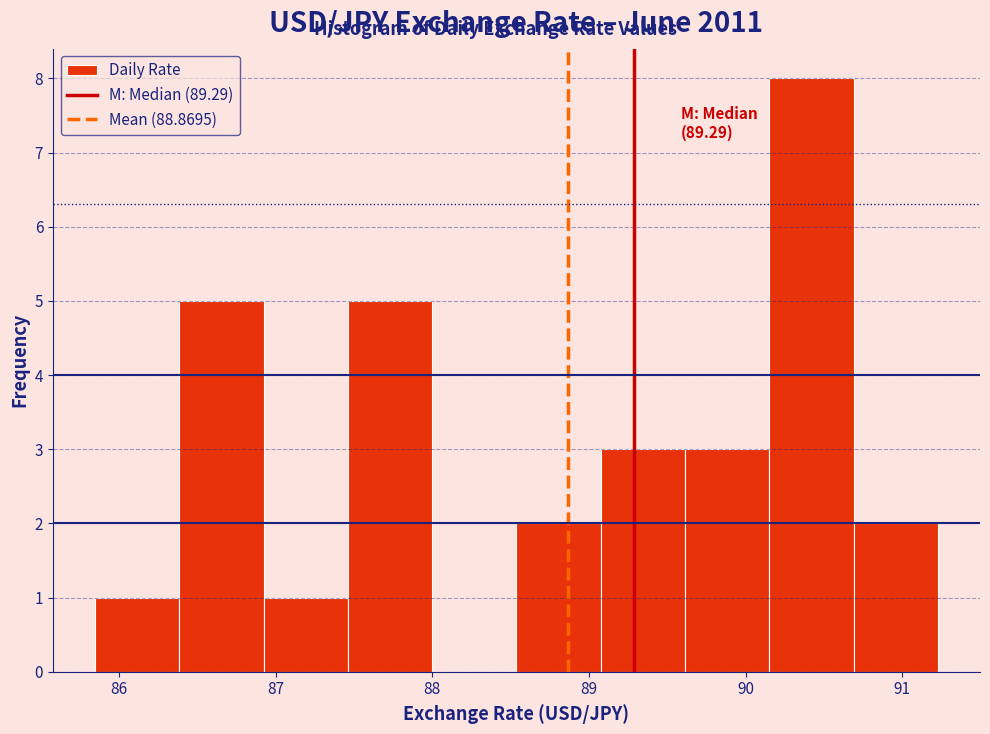

Over which range of the x-axis is the bar tallest?

90.2 to 90.7